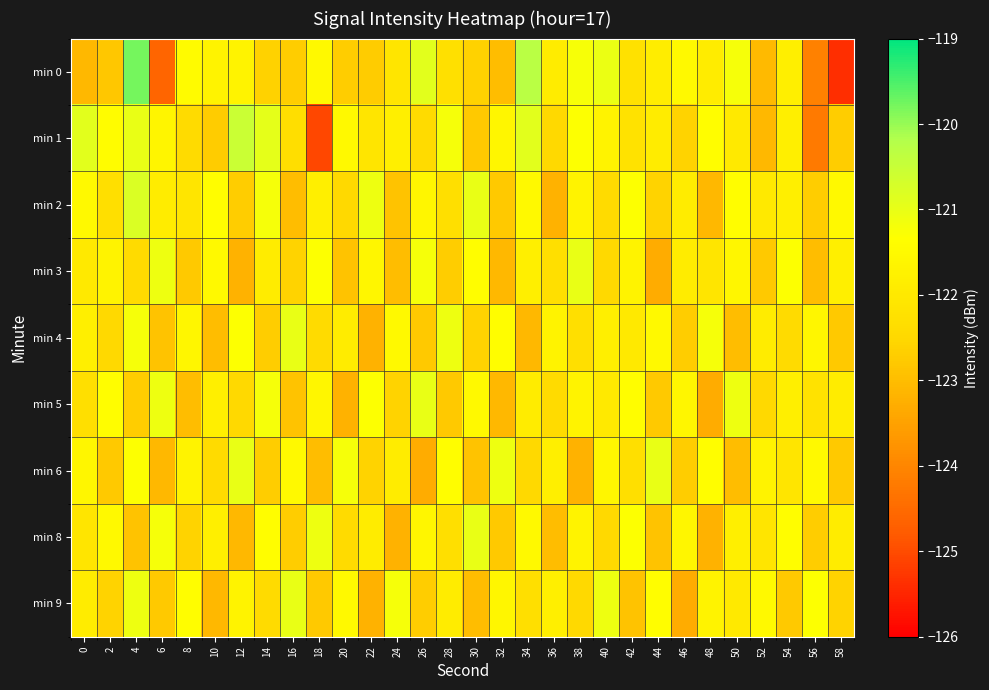

What is the total value across all series at 8?

-1099.1